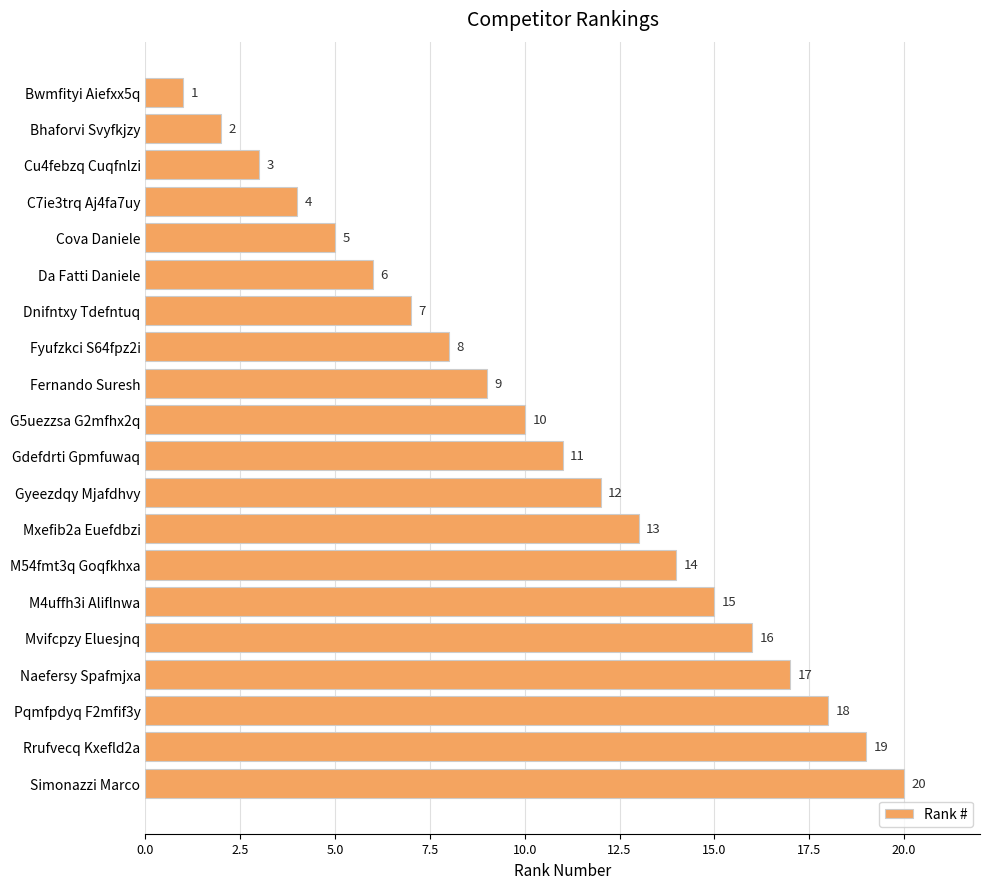

How many bars are there in total?

20